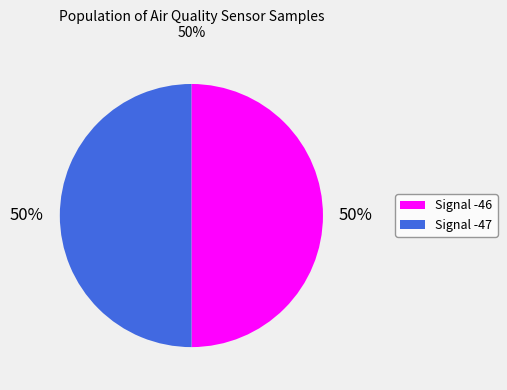

How many slices are in this pie chart?

2